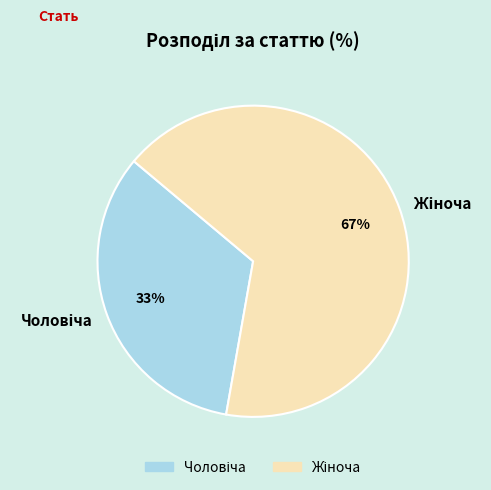

Does any single category account for the majority?

Yes